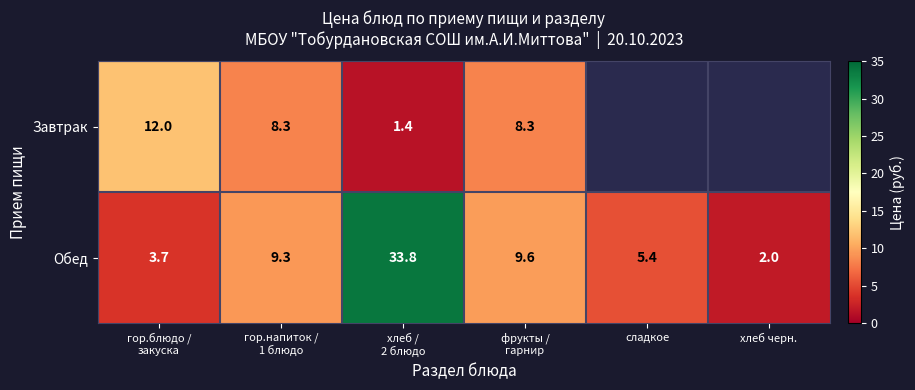

What is the difference between the maximum and minimum values in the Обед series?

31.8